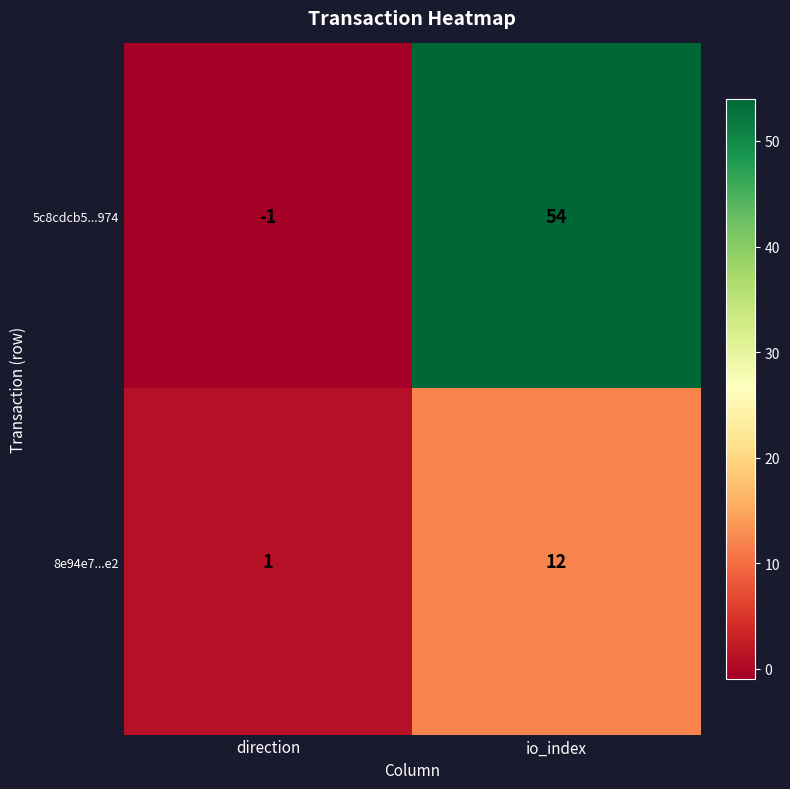

What is the total value across all series at io_index?

66